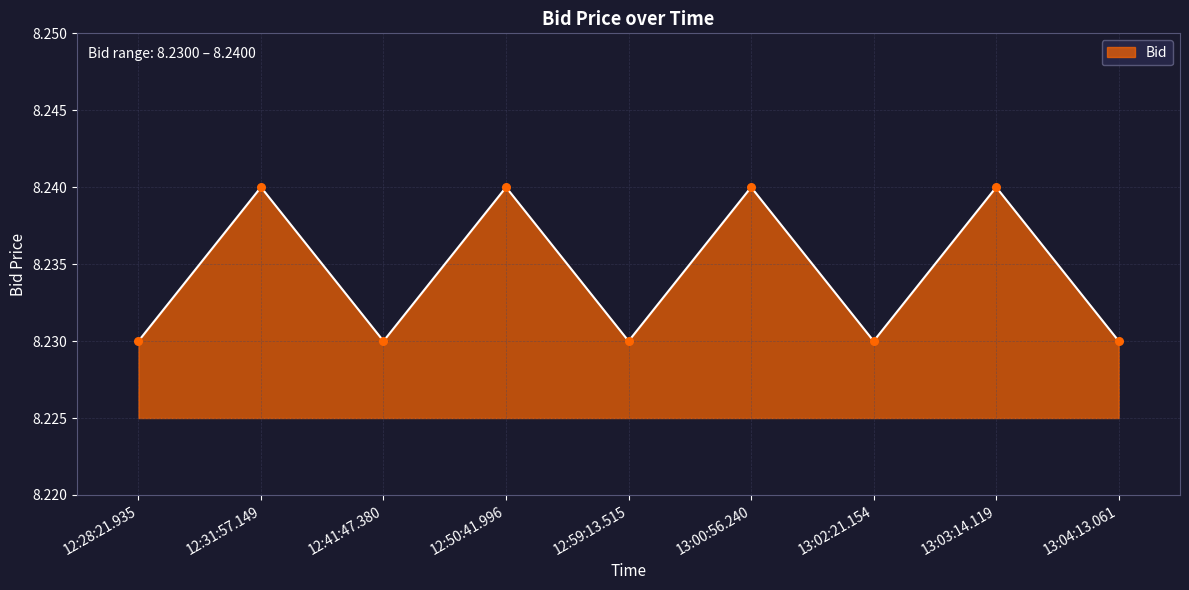

Approximately how many times larger is the value at 13:04:13.061 compared to 12:59:13.515?

1.0